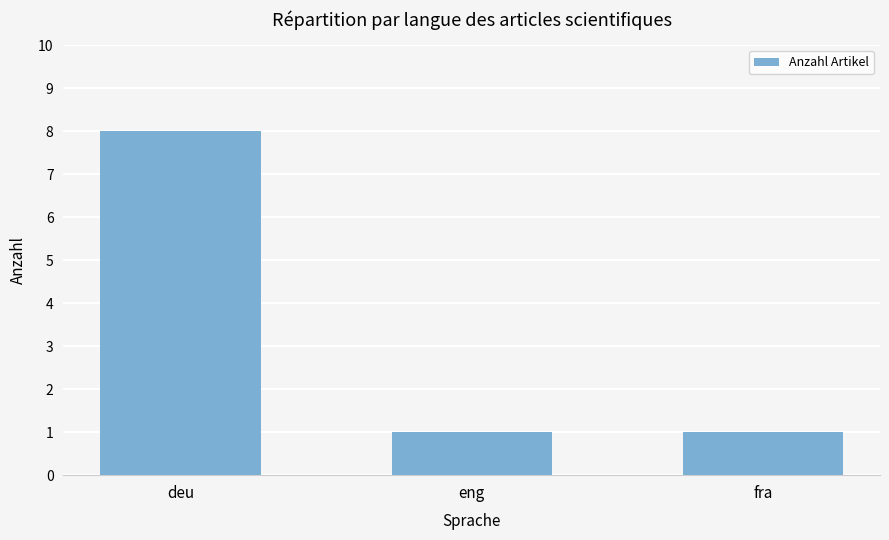

Is it true that the value at deu is 8?

True